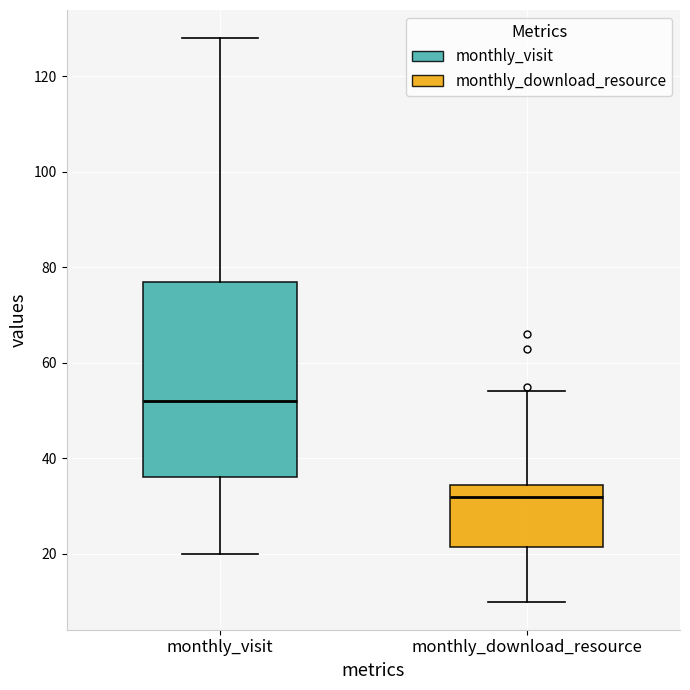

Reading left to right, read every box against the y-axis: the position of its median line, the range the box covers, and the ends of its whiskers. The values are not printed on the chart, so give them approximately, as read against the axis.

monthly_visit: median 52, box 36 to 78, whiskers 20 to 128
monthly_download_resource: median 32, box 22 to 34, whiskers 10 to 54